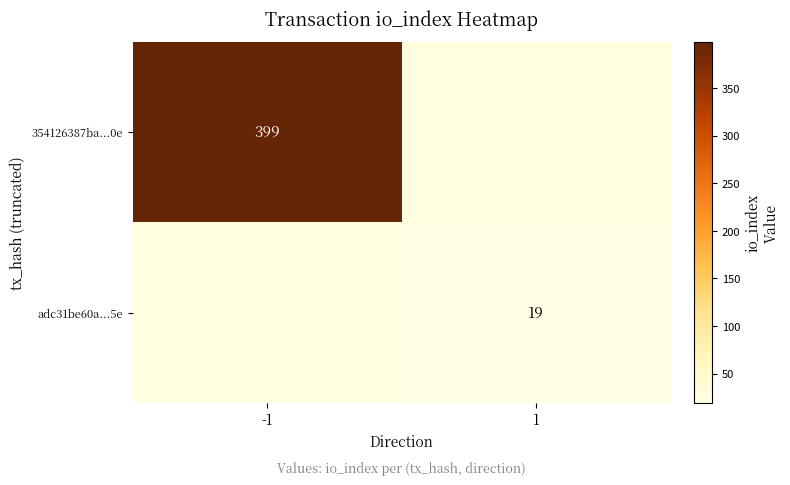

The value of 354126387ba...0e at -1 is 399. True or false?

True